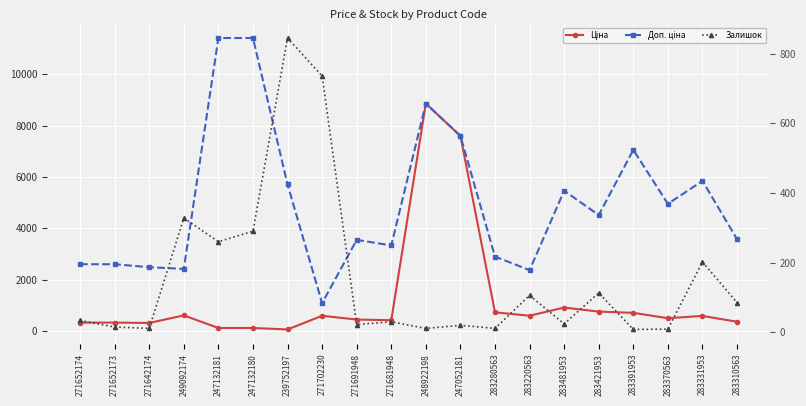

How many times do Залишок and Ціна cross each other?

2